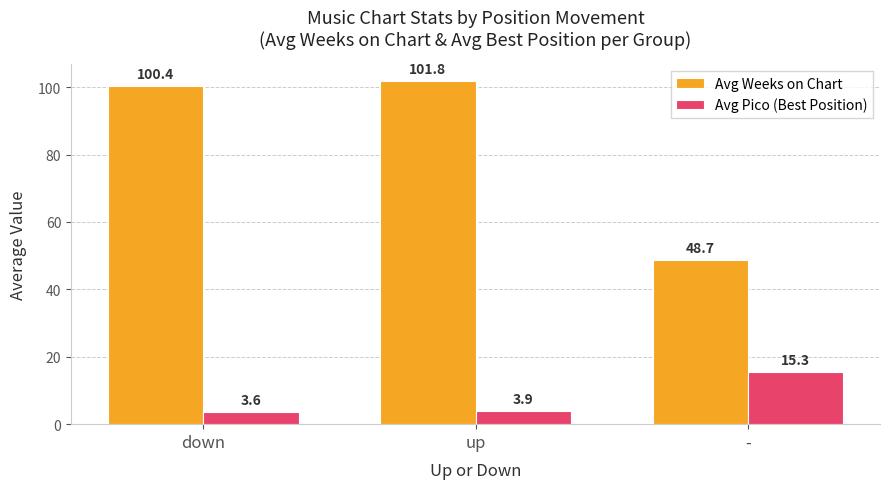

How many bars are there in each group?

2